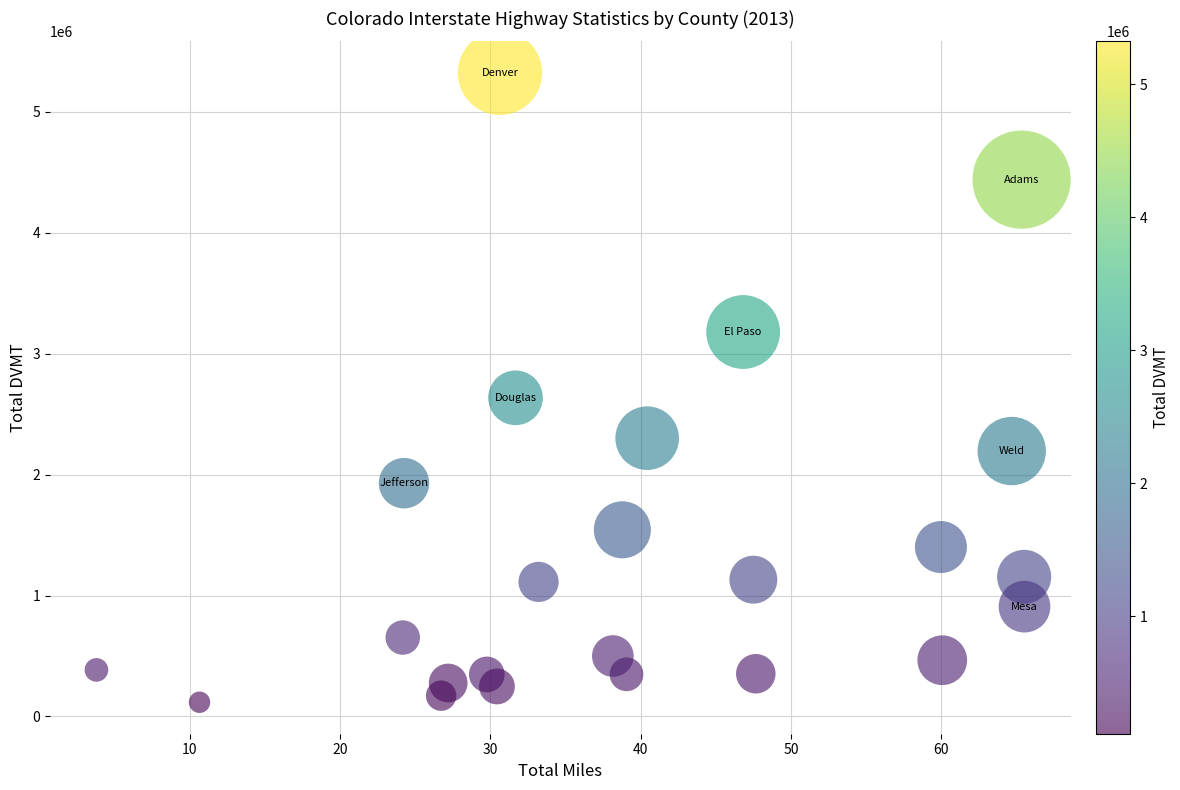

What is the range of X values (max minus min)?

61.8